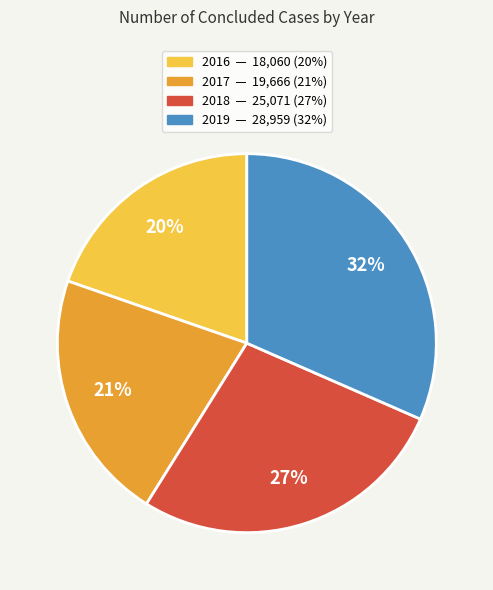

To the nearest percent, what is the difference between the largest and smallest slice percentages?

12%